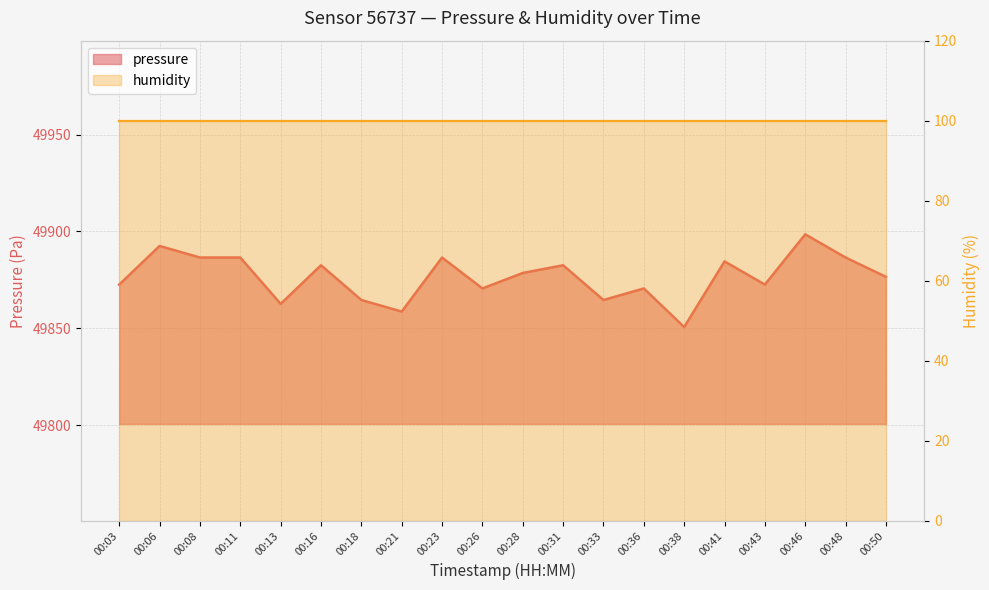

What value does the data have at 00:21?

49858.6